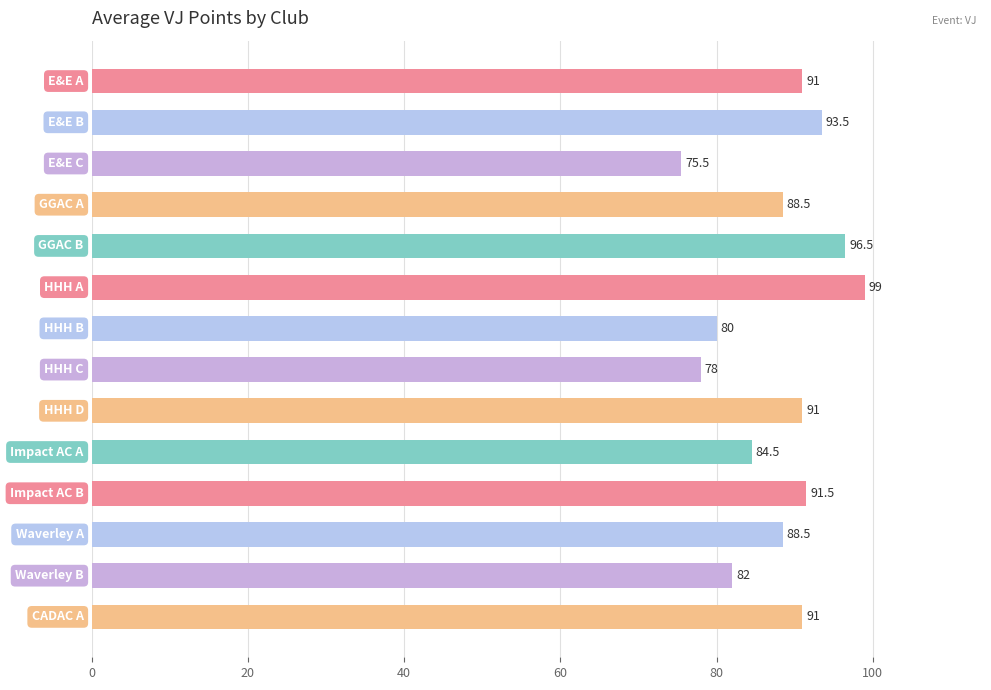

How many values are below 91?

7